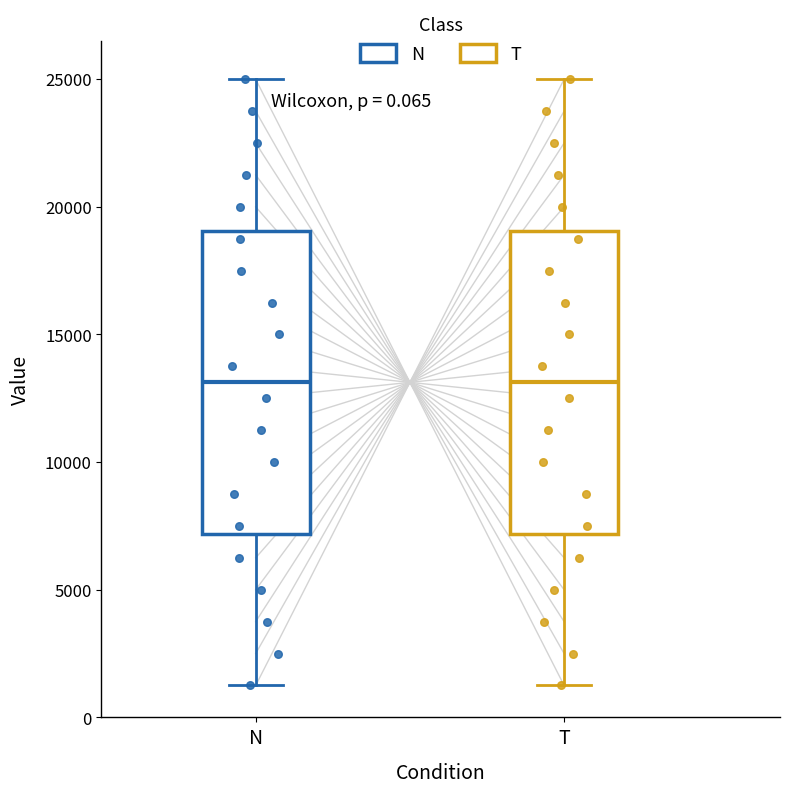

Where does the median line of the box for N sit on the y-axis? The values are not printed on the chart, so give them approximately, as read against the axis.

13000